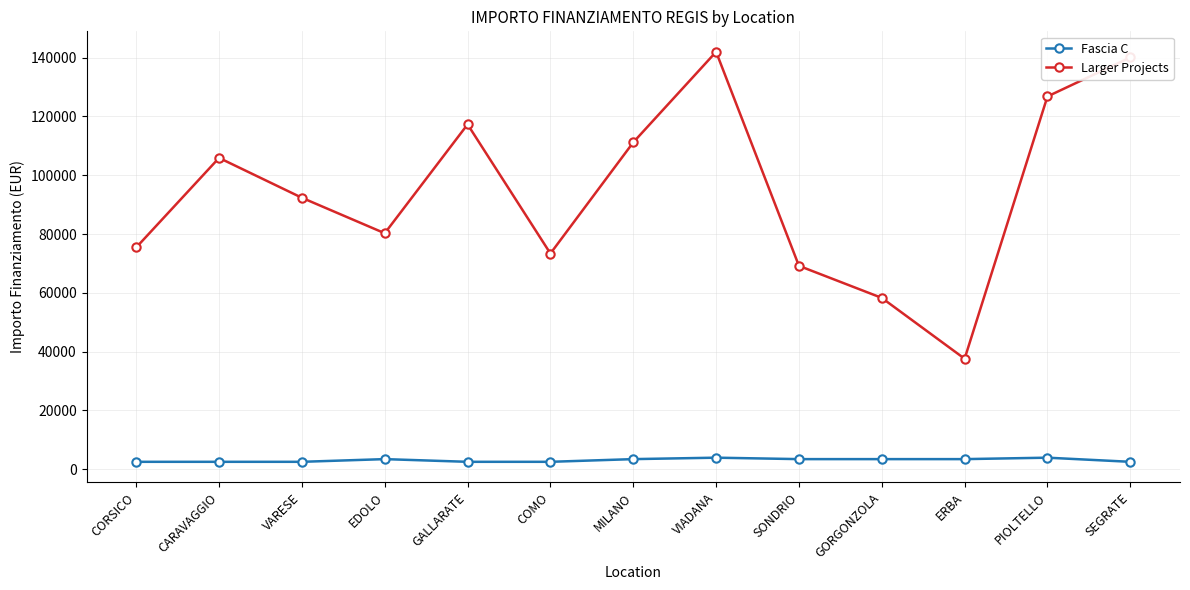

What position from the left is SEGRATE?

13